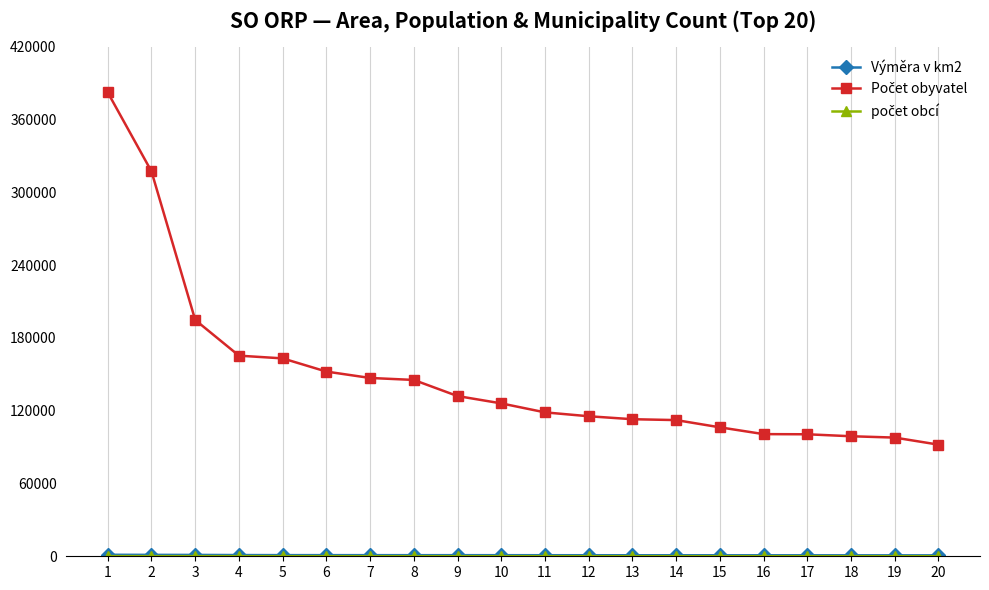

Is this an area chart (filled region under the line)?

No